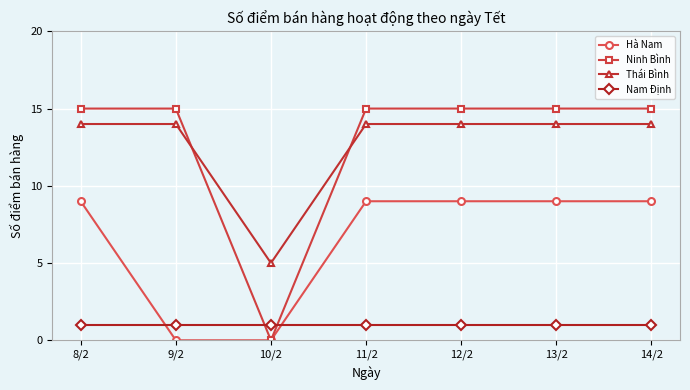

What position from the right is 11/2?

4